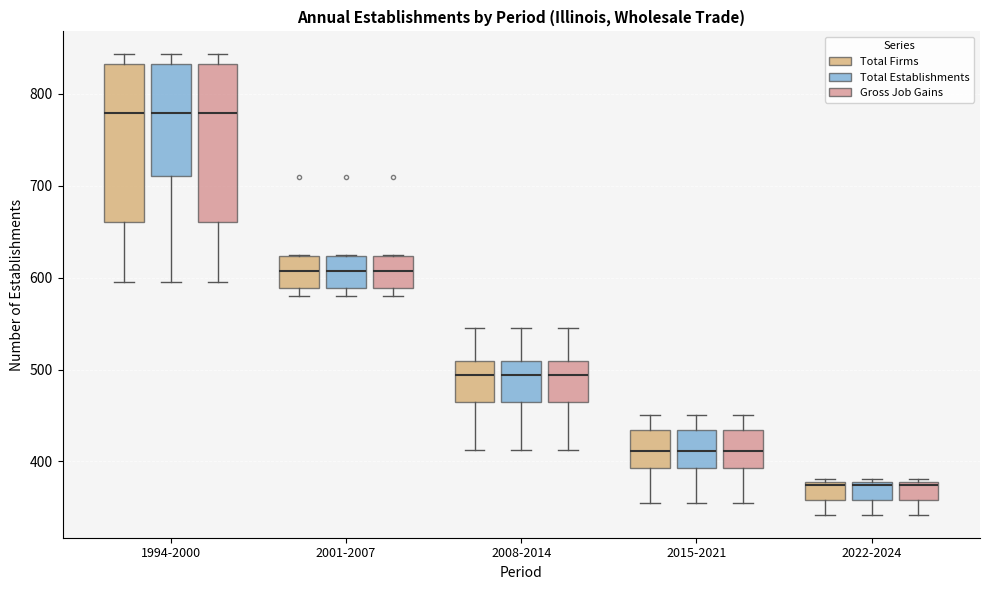

Reading left to right, read every box against the y-axis: the position of its median line, the range the box covers, and the ends of its whiskers. The values are not printed on the chart, so give them approximately, as read against the axis.

1994-2000 (Total Firms): median 780, box 660 to 830, whiskers 600 to 840
1994-2000 (Total Establishments): median 780, box 710 to 830, whiskers 600 to 840
1994-2000 (Gross Job Gains): median 780, box 660 to 830, whiskers 600 to 840
2001-2007 (Total Firms): median 610, box 590 to 620, whiskers 580 to 630
2001-2007 (Total Establishments): median 610, box 590 to 620, whiskers 580 to 630
2001-2007 (Gross Job Gains): median 610, box 590 to 620, whiskers 580 to 630
2008-2014 (Total Firms): median 490, box 460 to 510, whiskers 410 to 550
2008-2014 (Total Establishments): median 490, box 460 to 510, whiskers 410 to 550
2008-2014 (Gross Job Gains): median 490, box 460 to 510, whiskers 410 to 550
2015-2021 (Total Firms): median 410, box 390 to 430, whiskers 360 to 450
2015-2021 (Total Establishments): median 410, box 390 to 430, whiskers 360 to 450
2015-2021 (Gross Job Gains): median 410, box 390 to 430, whiskers 360 to 450
2022-2024 (Total Firms): median 370, box 360 to 380, whiskers 340 to 380 (just above the box's upper edge)
2022-2024 (Total Establishments): median 370, box 360 to 380, whiskers 340 to 380 (just above the box's upper edge)
2022-2024 (Gross Job Gains): median 370, box 360 to 380, whiskers 340 to 380 (just above the box's upper edge)